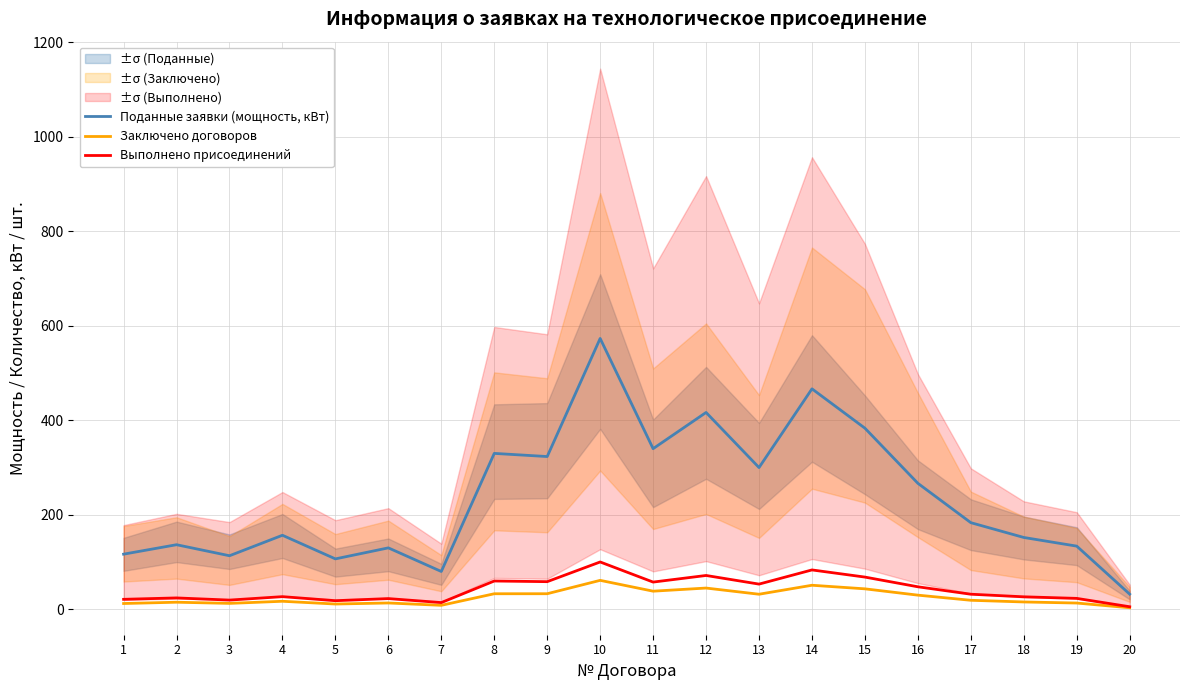

Does the chart have visible grid lines?

Yes